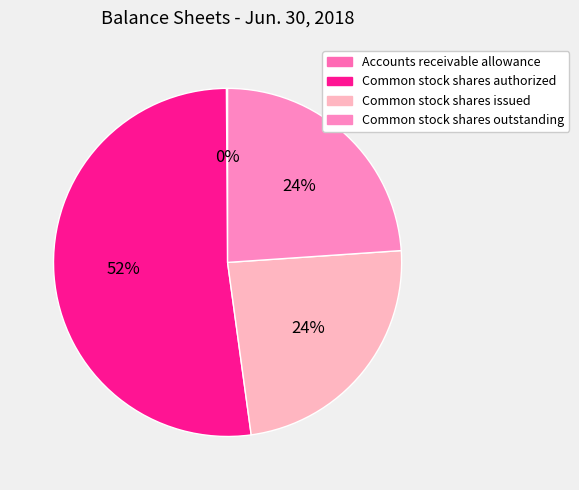

Count the number of slices in the pie.

4